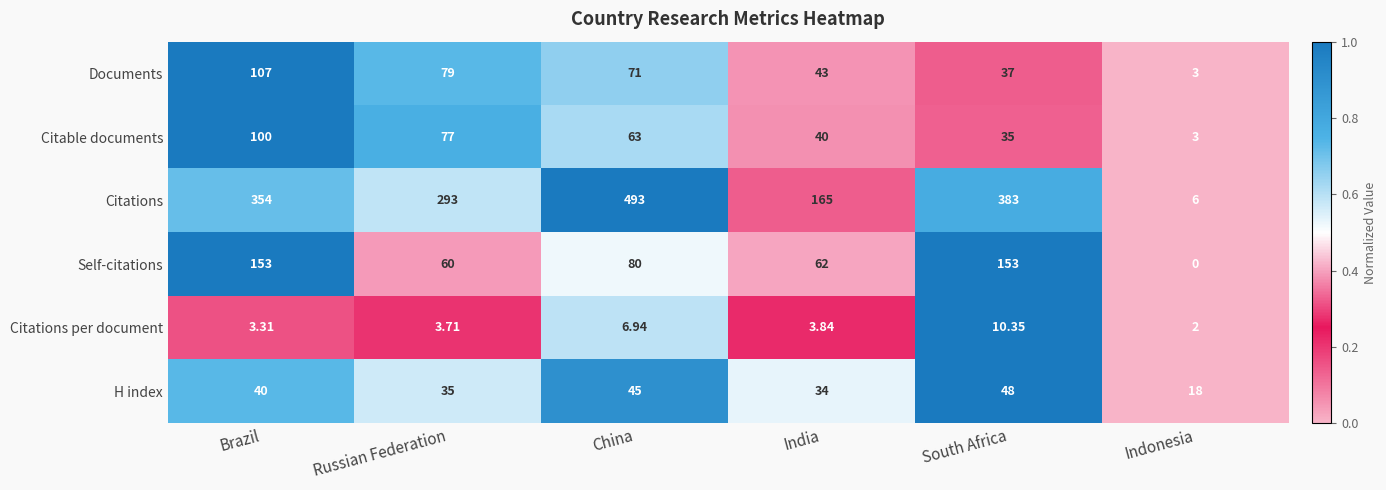

How many categories are shown in the chart?

6